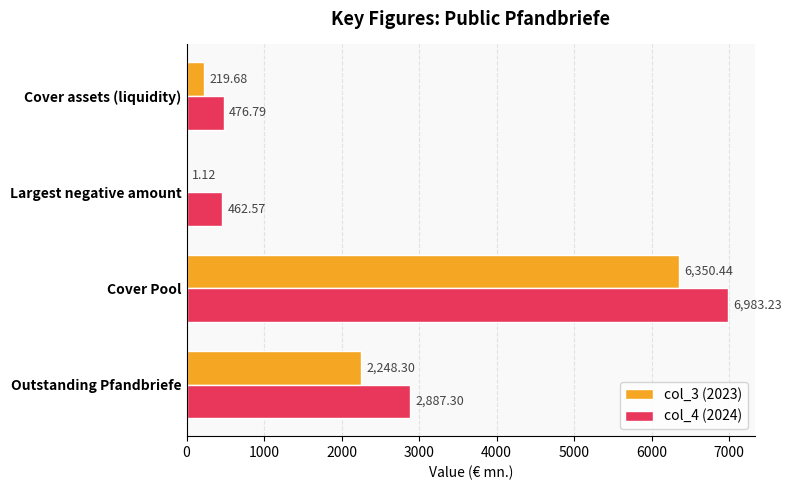

At which category is the sum across all series the highest?

Cover Pool